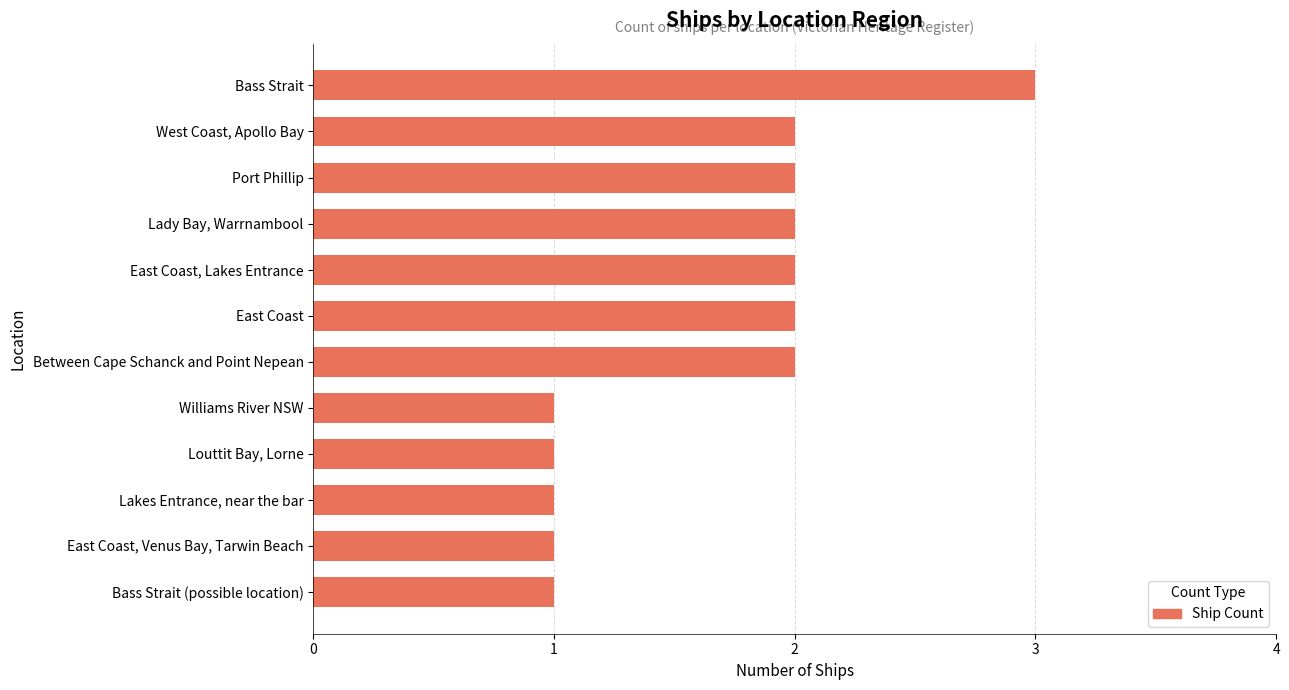

What is the ratio of the value at Bass Strait (possible location) to the value at East Coast, Venus Bay, Tarwin Beach?

1.0